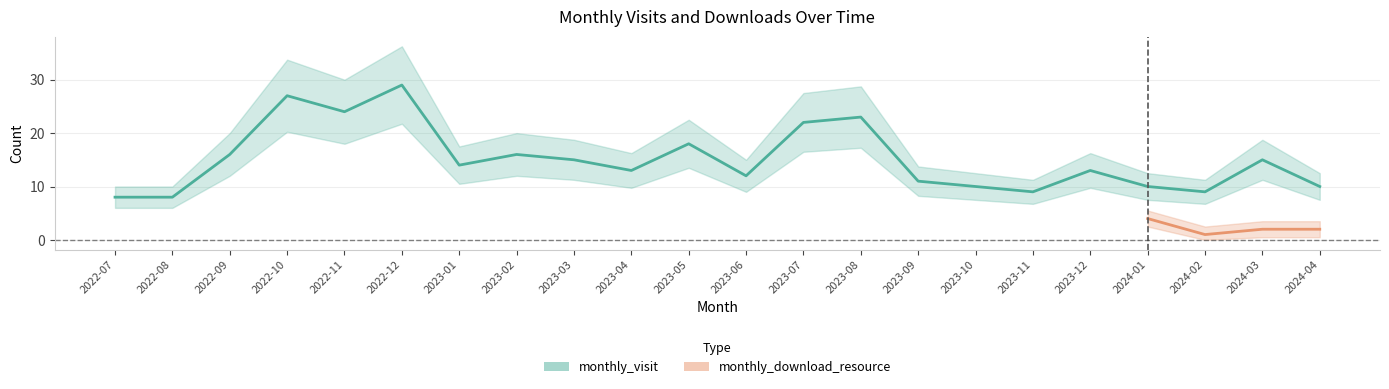

List the labels in order of value, largest first.

2022-12, 2022-10, 2022-11, 2023-08, 2023-07, 2023-05, 2022-09, 2023-02, 2023-03, 2024-03, 2023-01, 2023-04, 2023-12, 2023-06, 2023-09, 2023-10, 2024-01, 2024-04, 2023-11, 2024-02, 2022-07, 2022-08